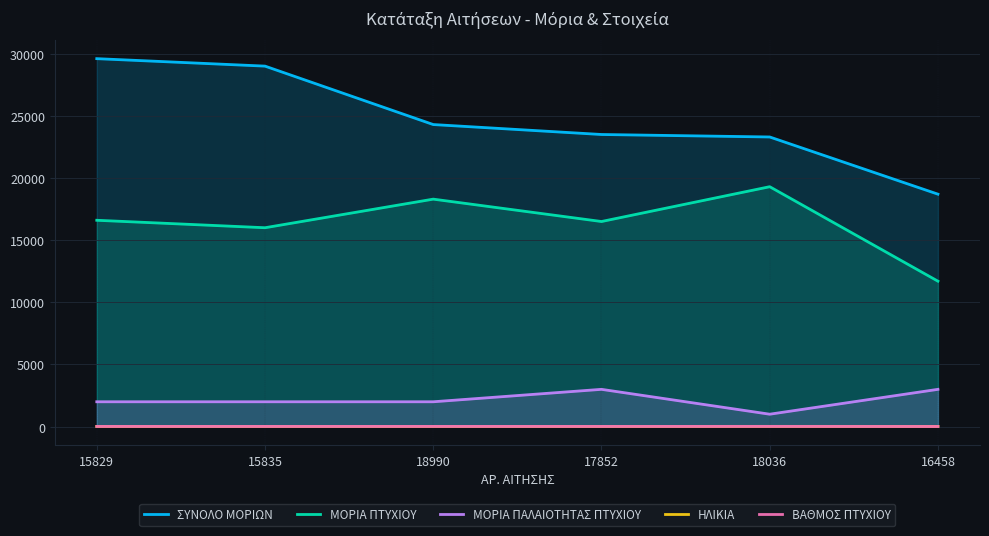

At which label is ΒΑΘΜΟΣ ΠΤΥΧΙΟΥ closest to 15?

15835